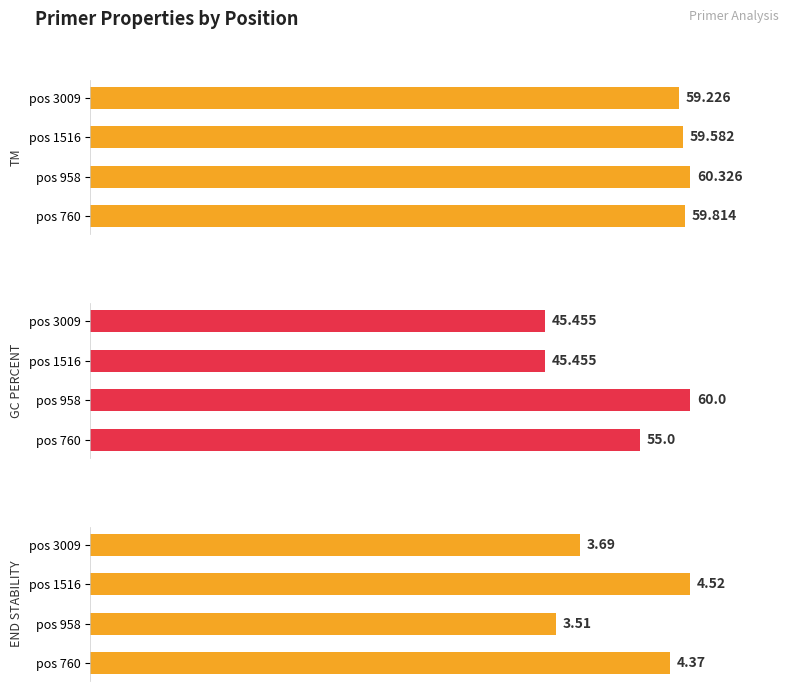

List the series in order of their peak value, lowest first.

PRIMER_LEFT_0_END_STABILITY, PRIMER_LEFT_0_GC_PERCENT, PRIMER_LEFT_0_TM